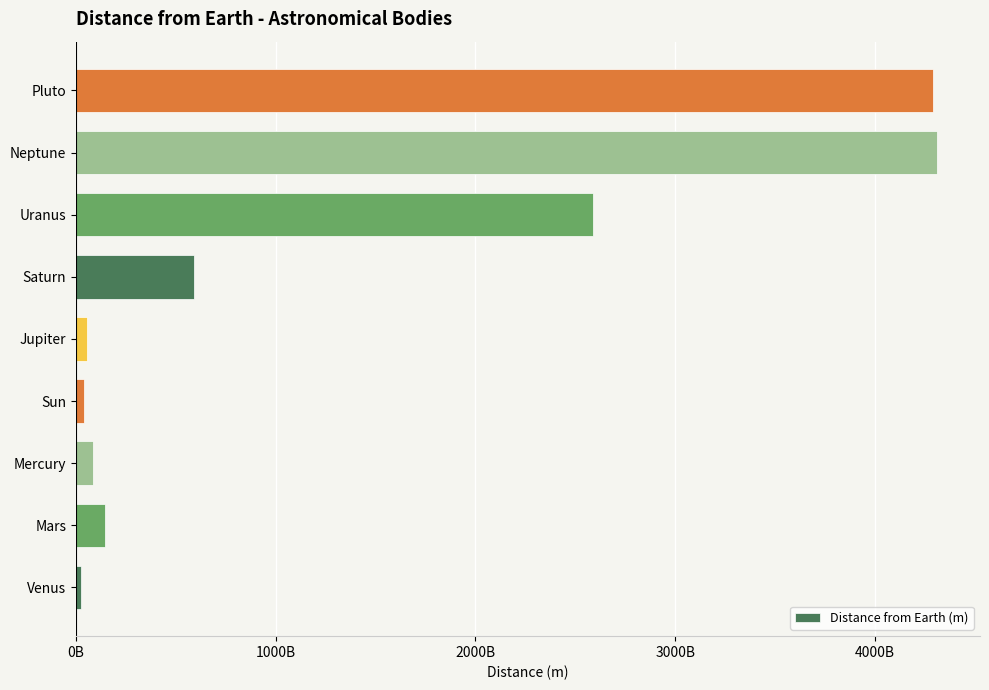

Does the chart contain any negative values?

No